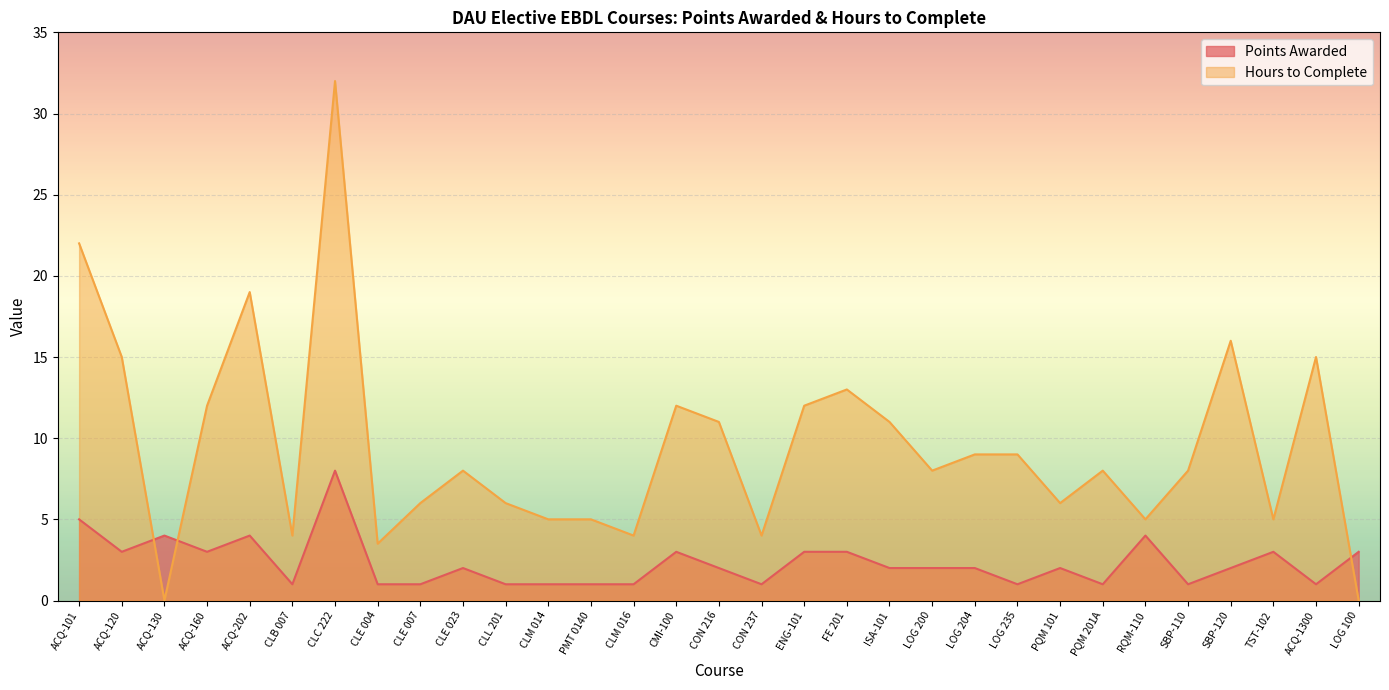

Which has a higher value, ACQ-1300 or ENG-101?

ENG-101